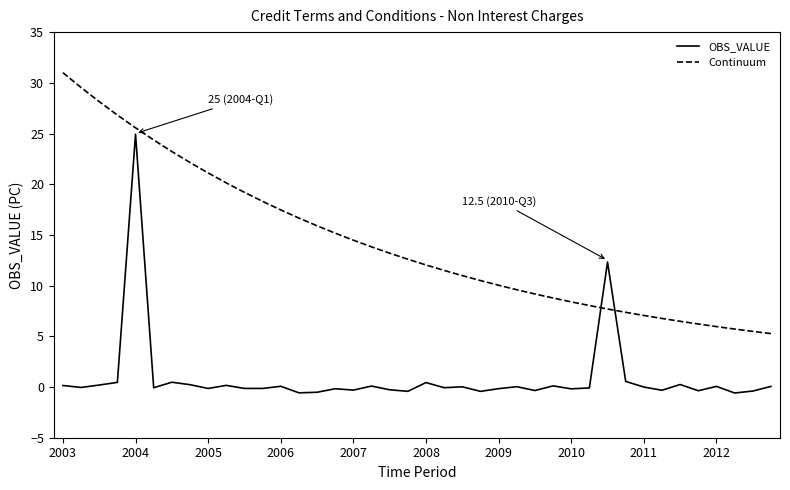

True or false: OBS_VALUE and Continuum cross at least once.

True